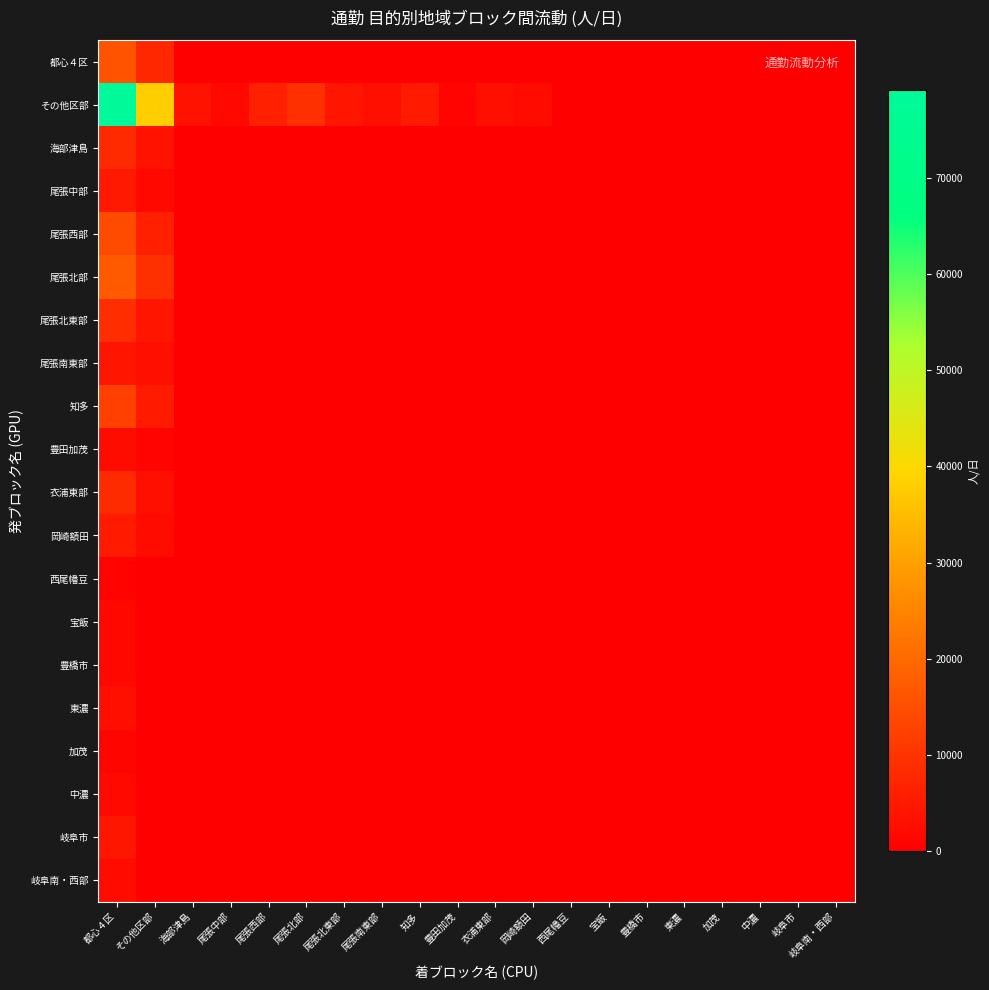

What is the total value across all series at その他区部?

85166.8